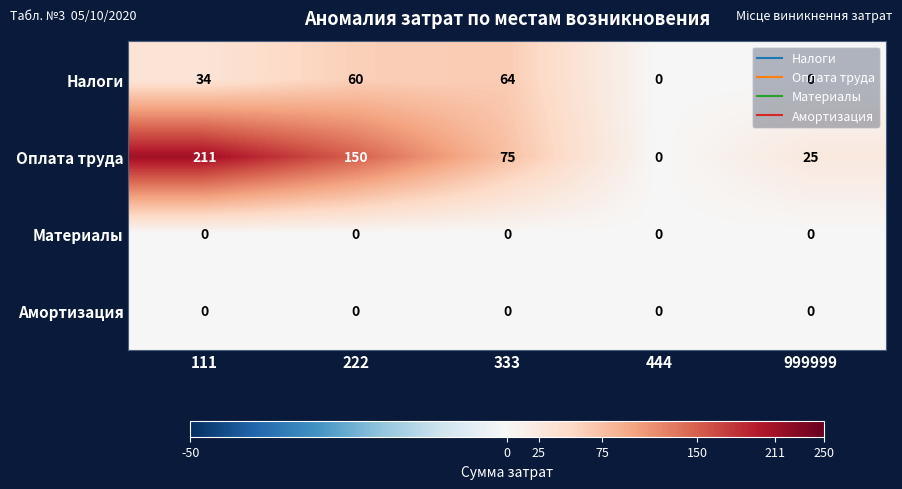

At which label does Налоги reach its peak?

333